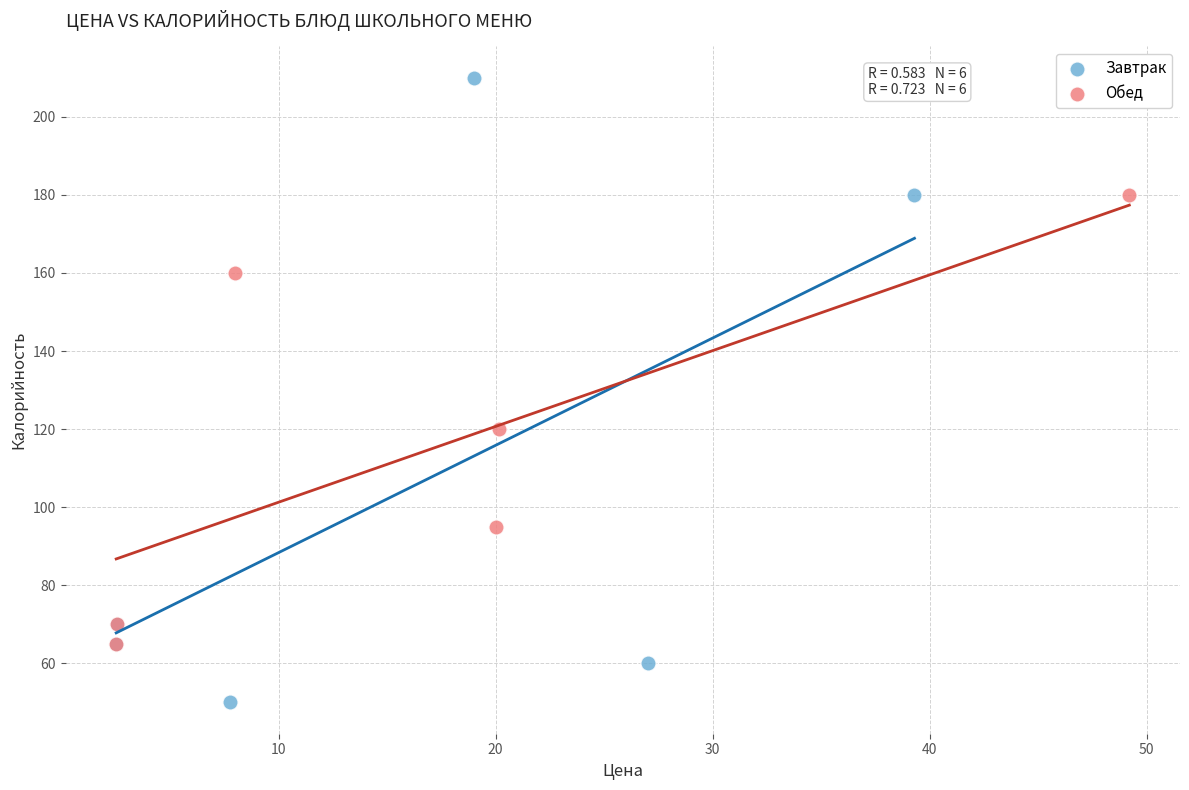

Which series has the widest spread of Y values?

Завтрак